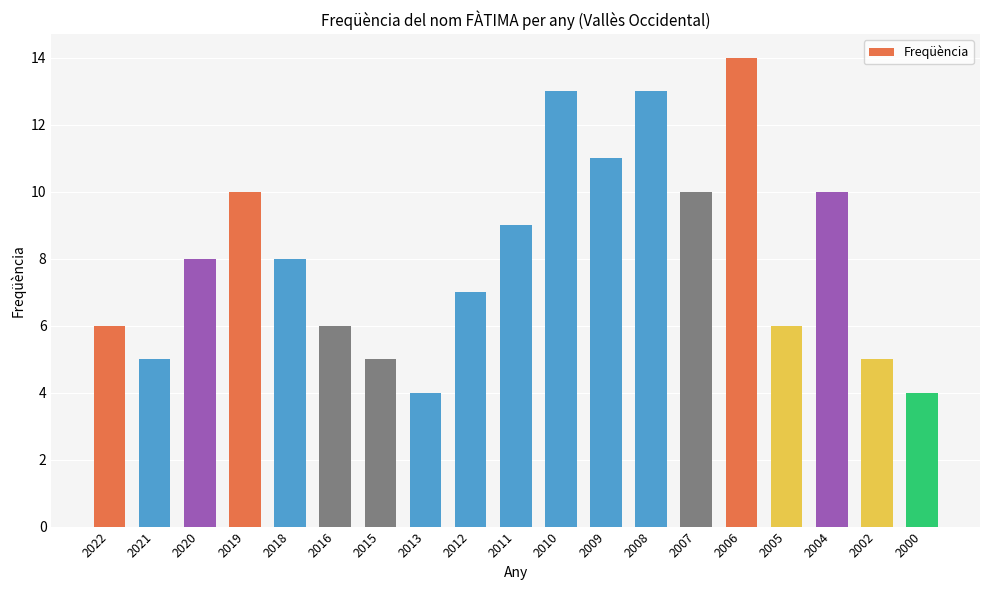

How many categories are shown in the chart?

19